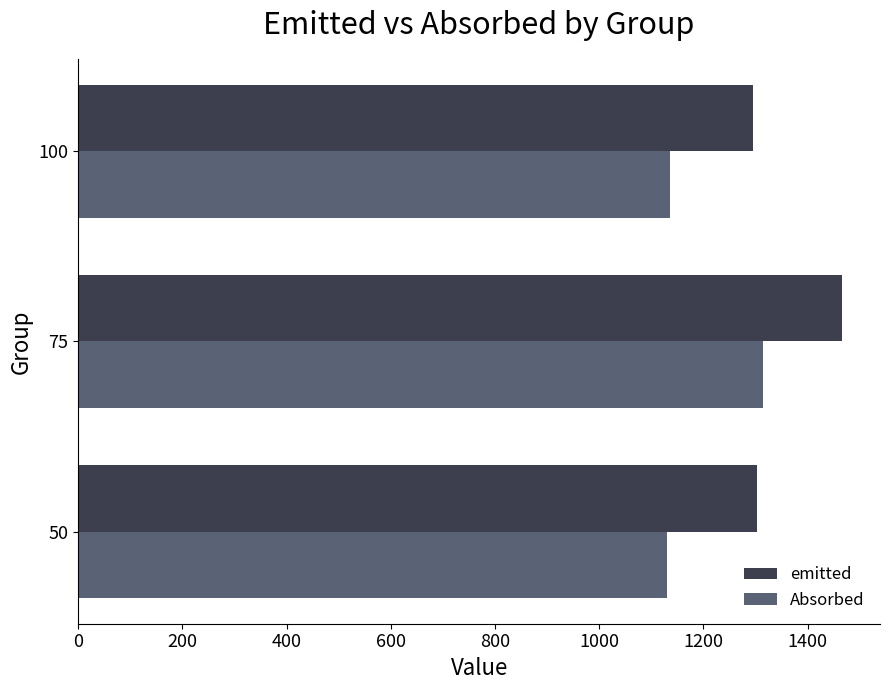

The value of Absorbed at 50 is 723.5. True or false?

False